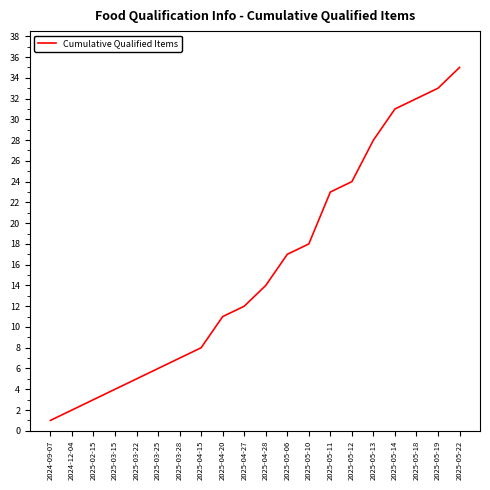

Which has a higher value, 2025-05-13 or 2025-04-27?

2025-05-13